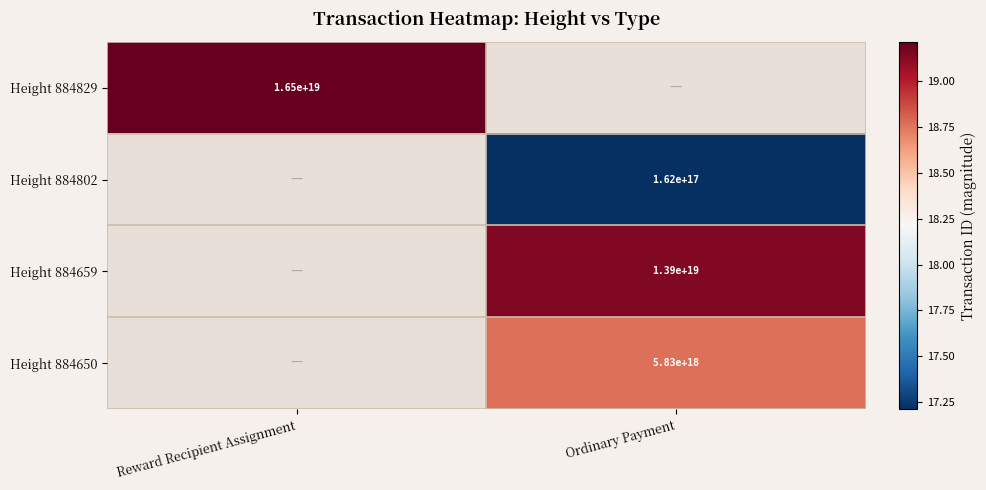

Which category has the highest value in the Height 884802 series?

Reward Recipient Assignment